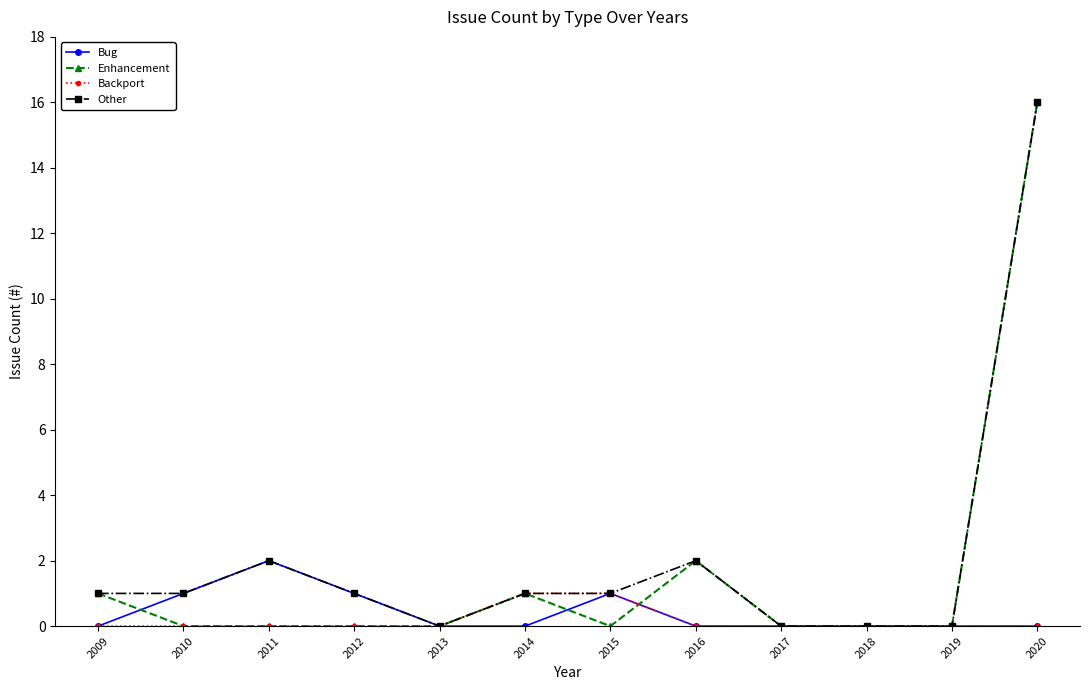

Count the number of categories in the chart.

12